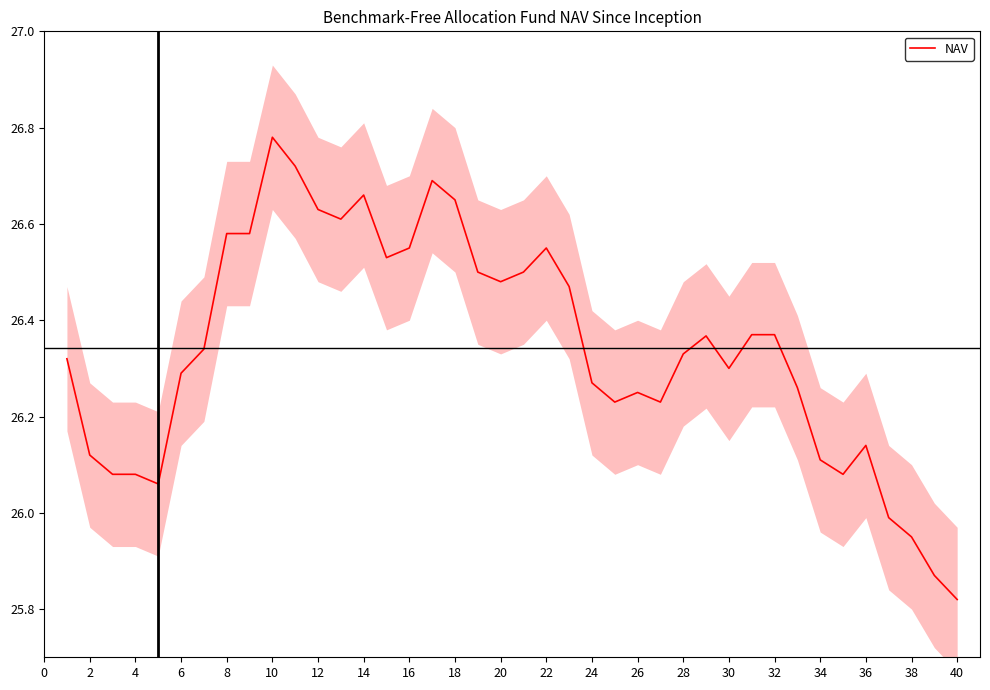

What is the average value?

26.3